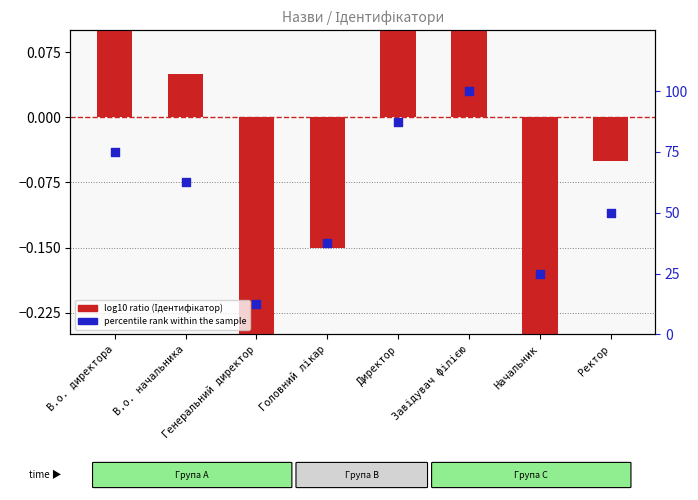

Which series has the largest Y range (max minus min)?

percentile rank within the sample